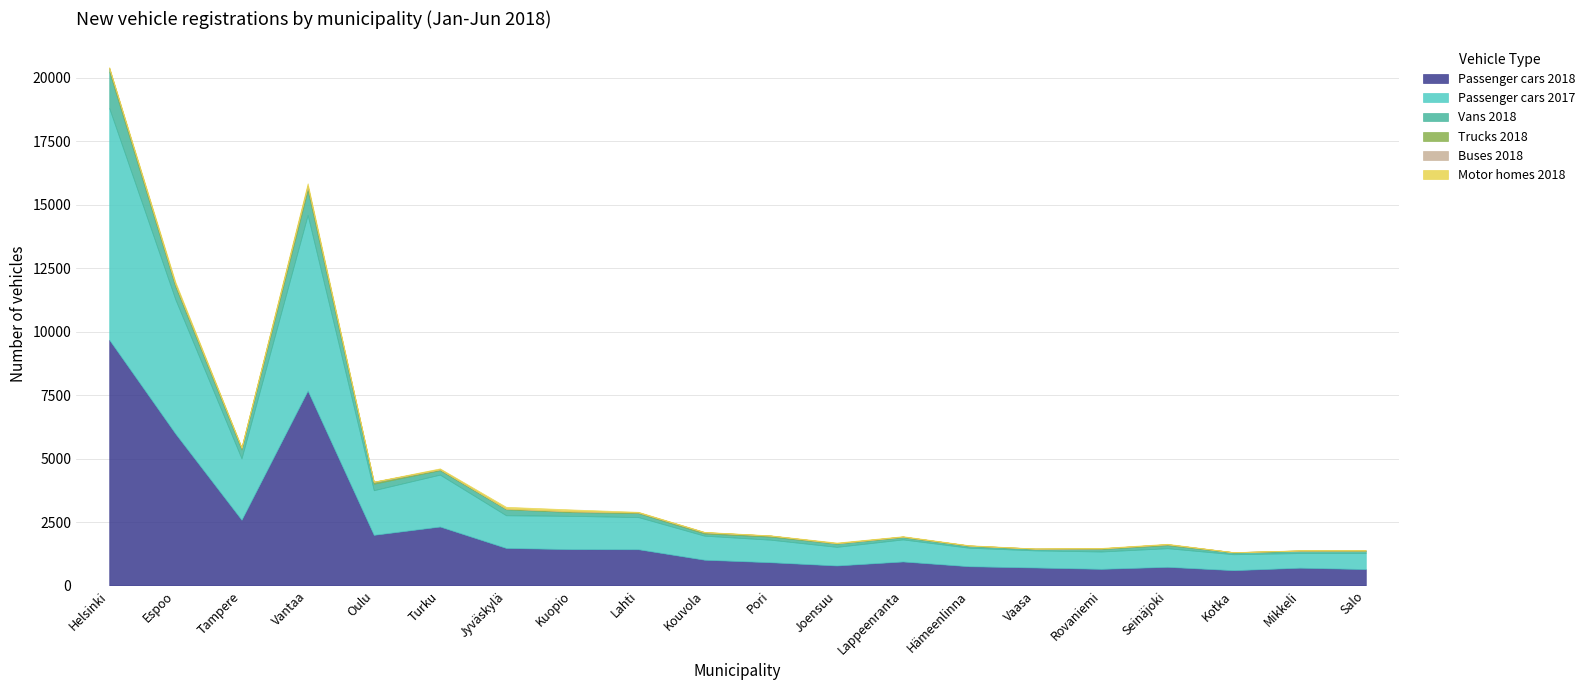

Read the Passenger cars 2018 value at Kouvola.

1016